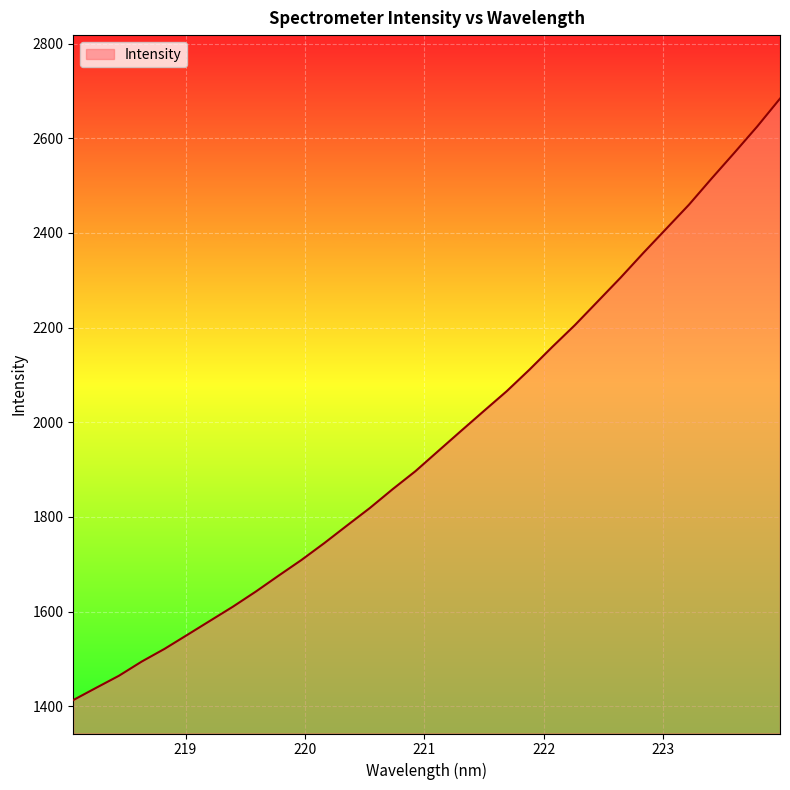

What is the greatest value displayed?

2683.7